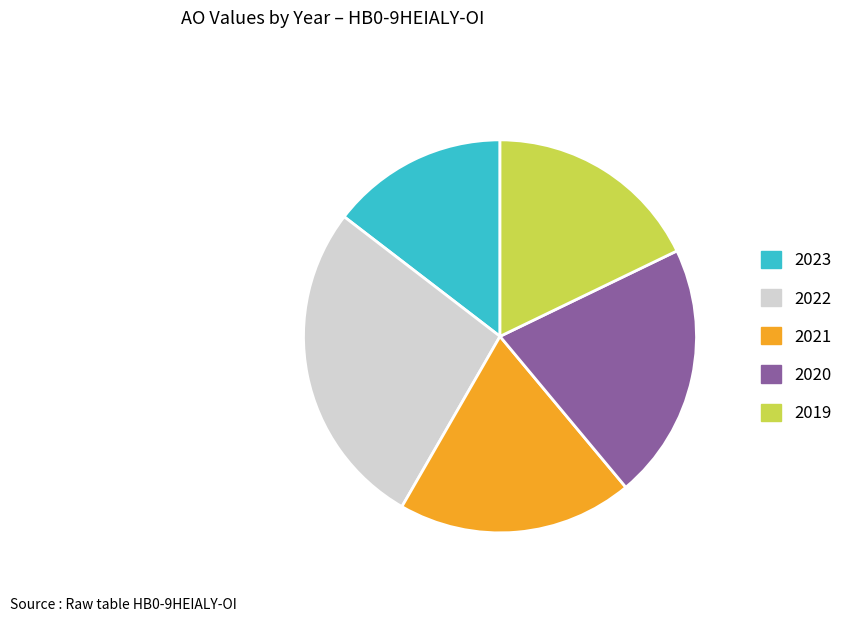

Is it true that 2019 is 33% of the pie?

False